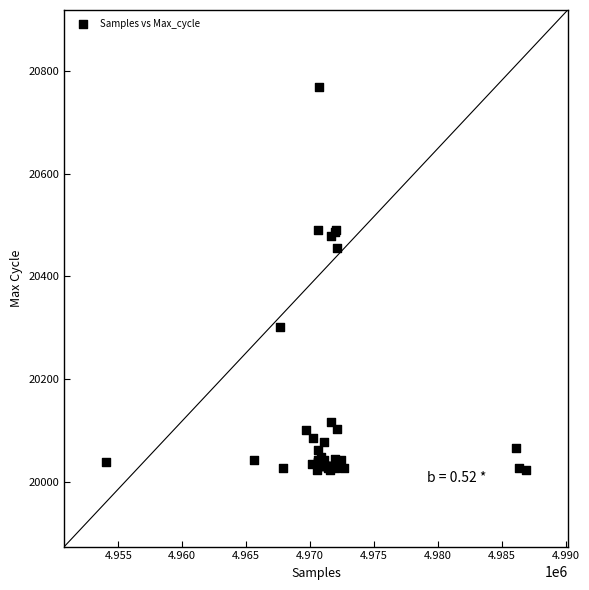

What Y value in the scatter plot is closest to 20396?

20456